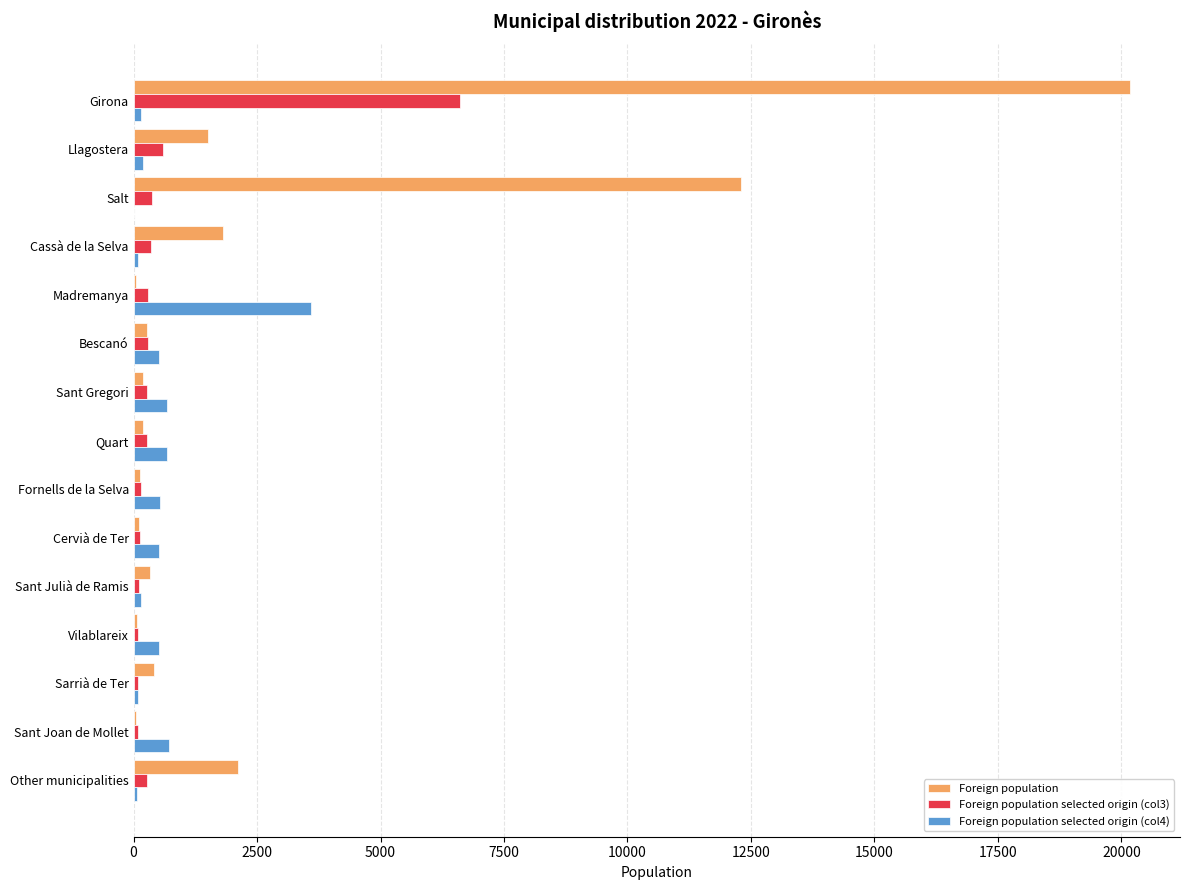

Count the number of categories in the chart.

15